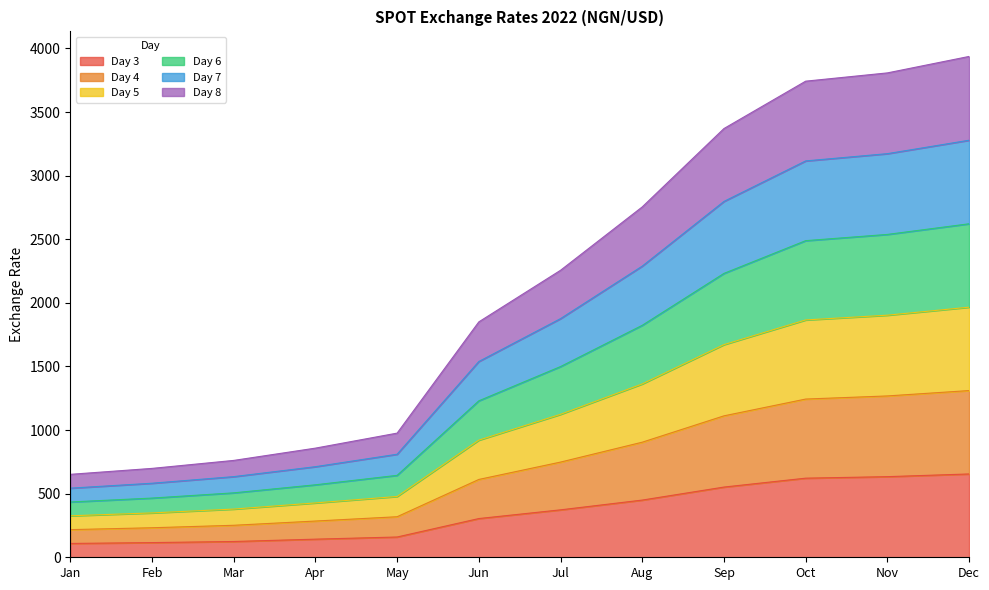

True or false: Day 7 and Day 5 intersect in this chart.

False